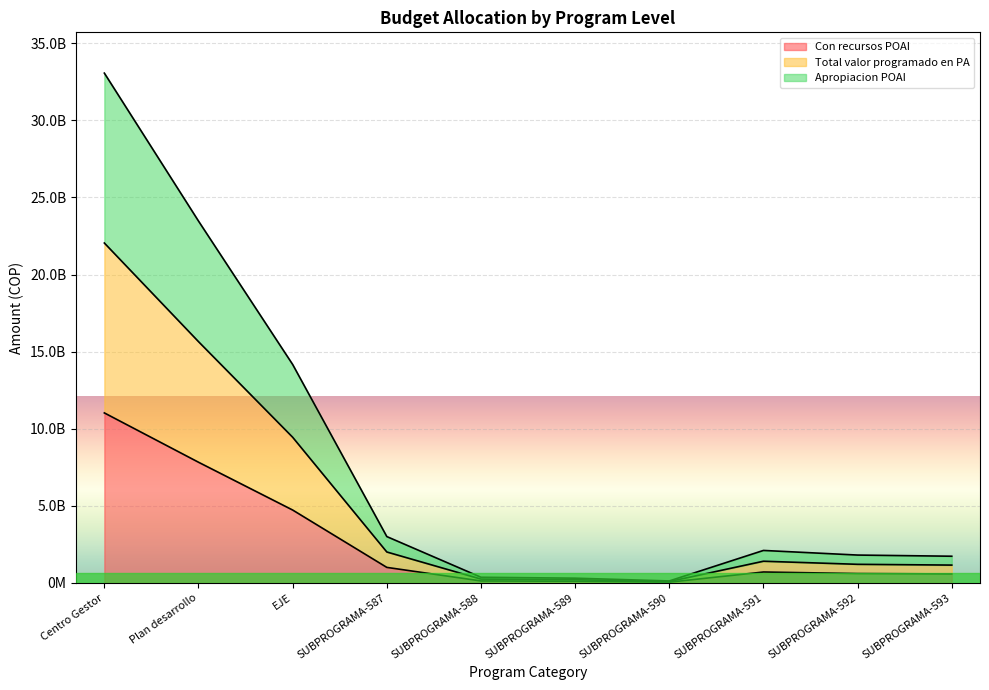

How many data points in Apropiacion POAI are less than 2100000000?

5